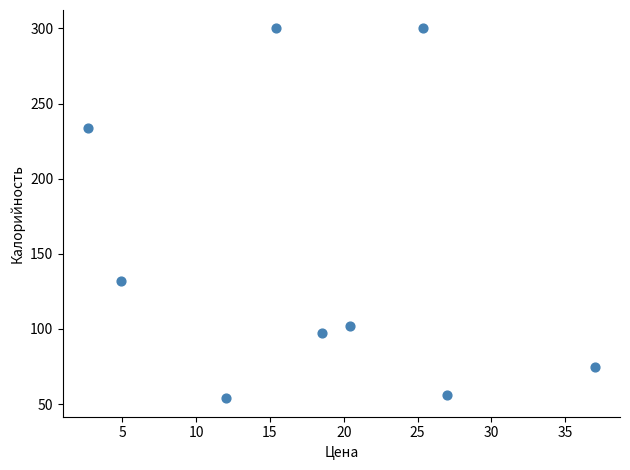

What Y value in the scatter plot is closest to 176?

132.0